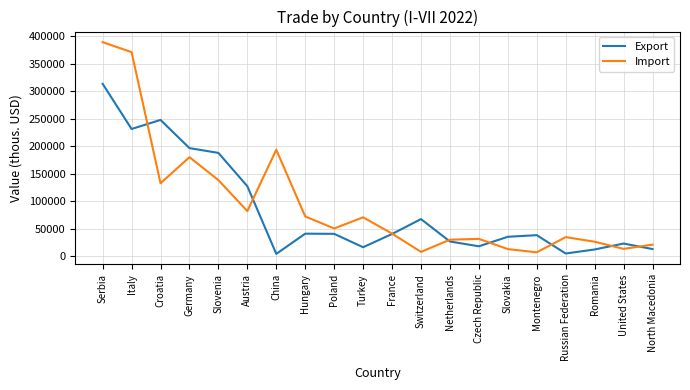

True or false: Import has a value of 13407 at United States.

True